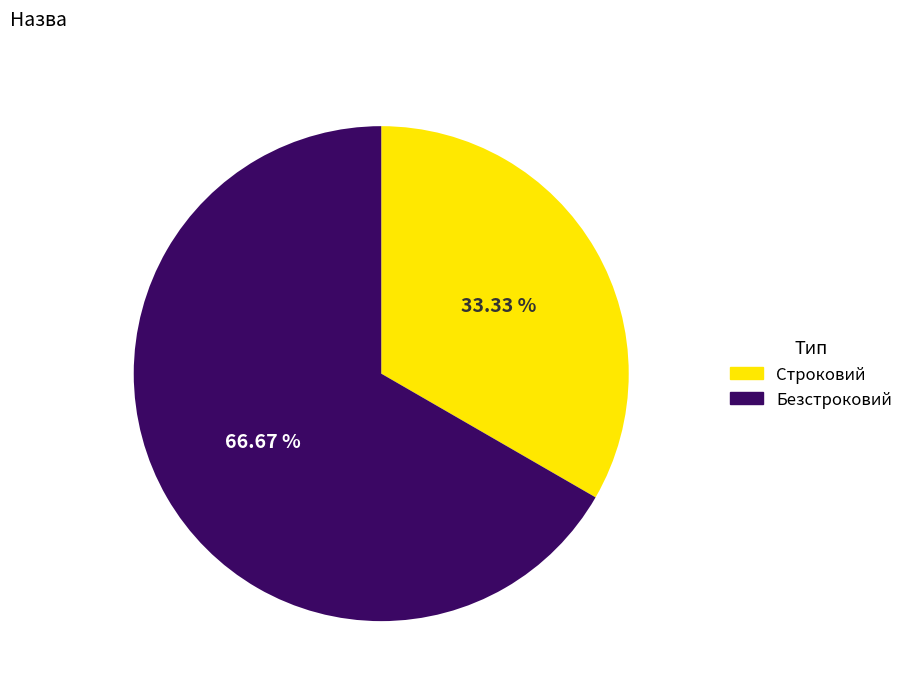

To the nearest percent, what portion does Строковий represent?

33%